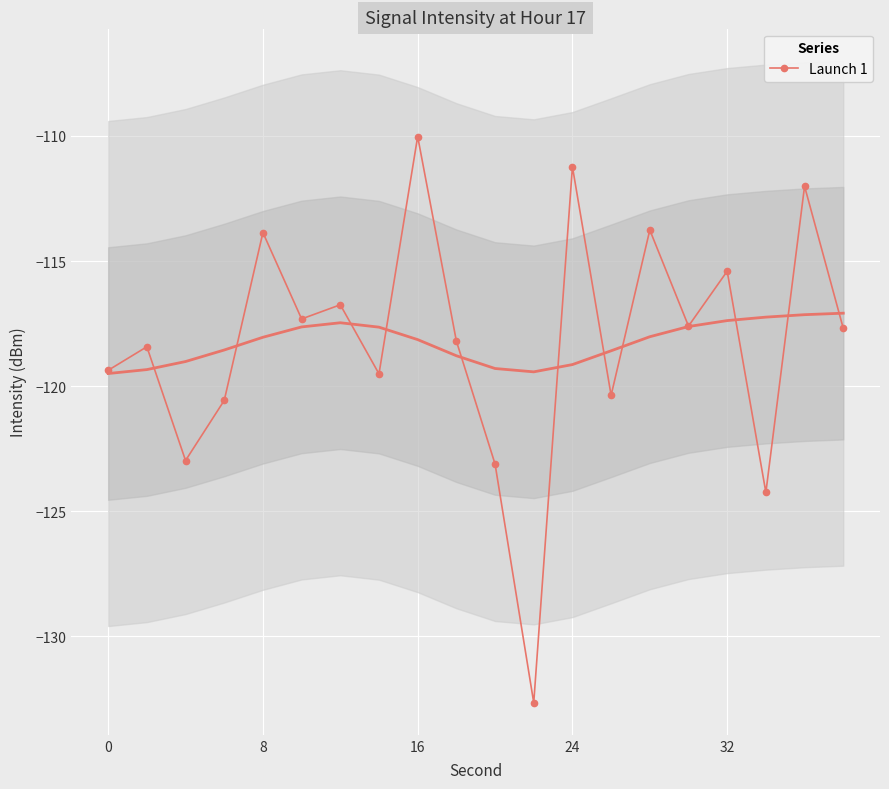

What is the highest value of the Launch 1 series?

-110.0